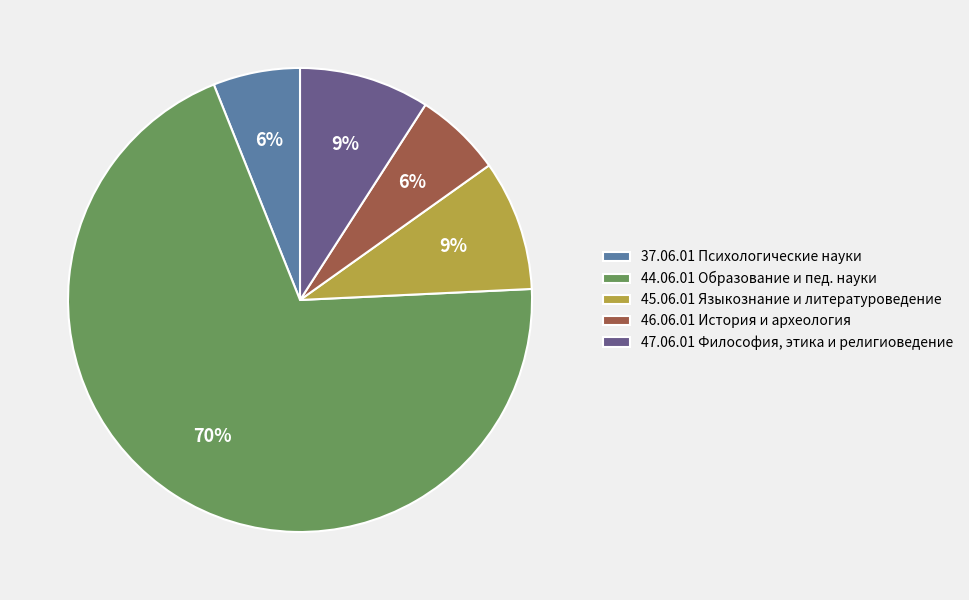

True or false: 46.06.01 История и археология accounts for 6% of the total.

True